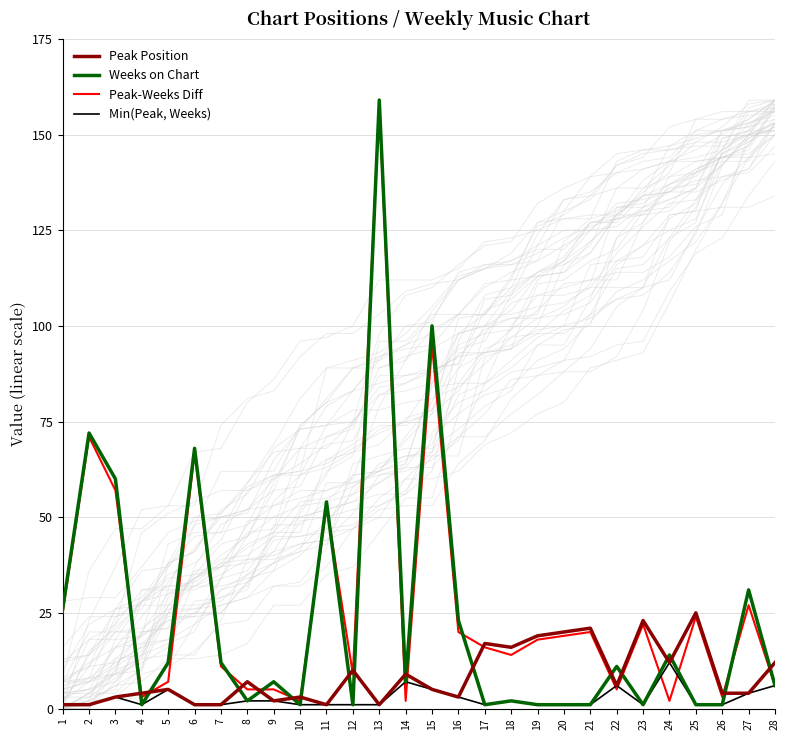

Reading left to right, extract all data points from this chart.

Peak Position: 1	1	3	4	5	1	1	7	2	3	1	10	1	9	5	3	17	16	19	20	21	6	23	12	25	4	4	12
Weeks on Chart: 26	72	60	1	12	68	12	2	7	1	54	1	159	7	100	23	1	2	1	1	1	11	1	14	1	1	31	6
Peak-Weeks Diff: 25	71	57	3	7	67	11	5	5	2	53	9	158	2	95	20	16	14	18	19	20	5	22	2	24	3	27	6
Min(Peak, Weeks): 1	1	3	1	5	1	1	2	2	1	1	1	1	7	5	3	1	2	1	1	1	6	1	12	1	1	4	6